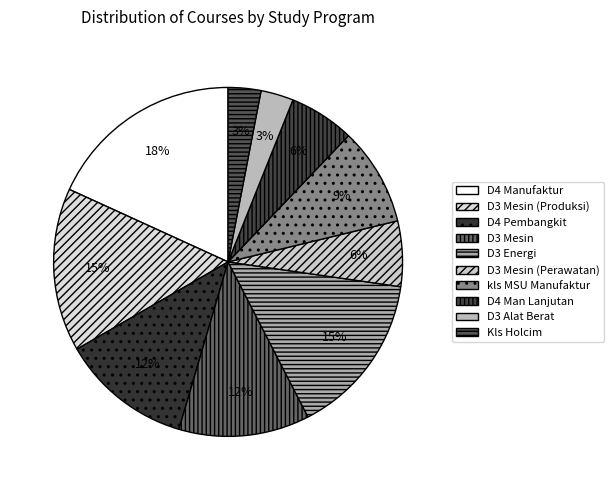

What is the smallest slice in the pie chart?

D3 Alat Berat